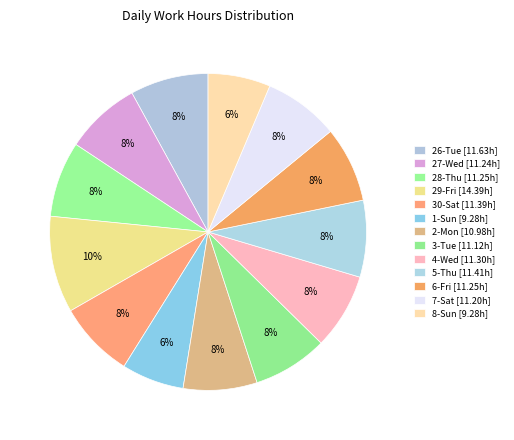

Count the number of slices in the pie.

13